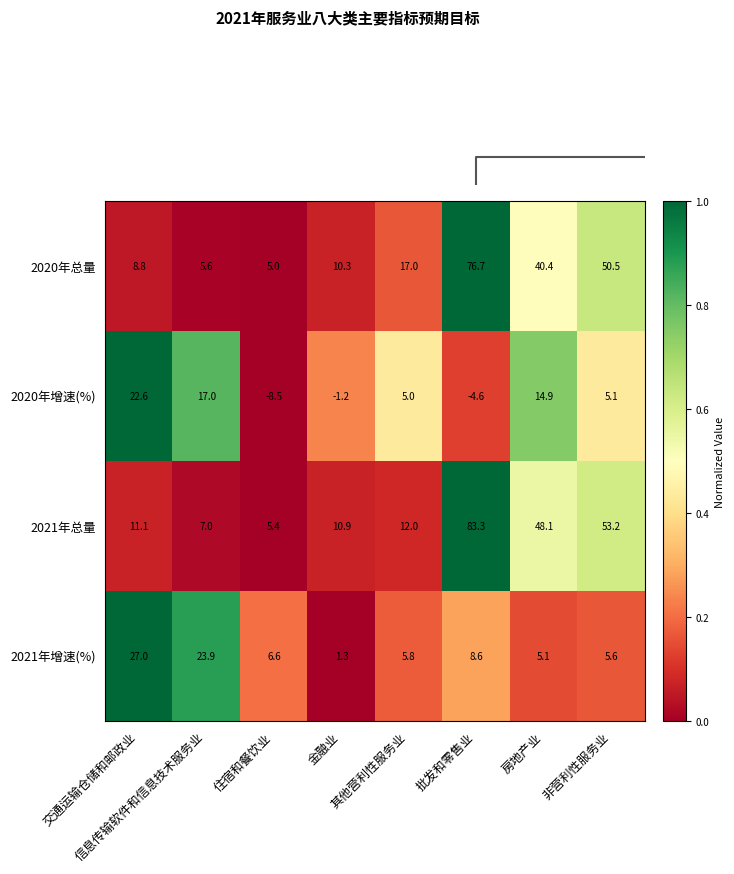

What is the difference between the maximum and second lowest values in the 2020年总量 series?

71.1